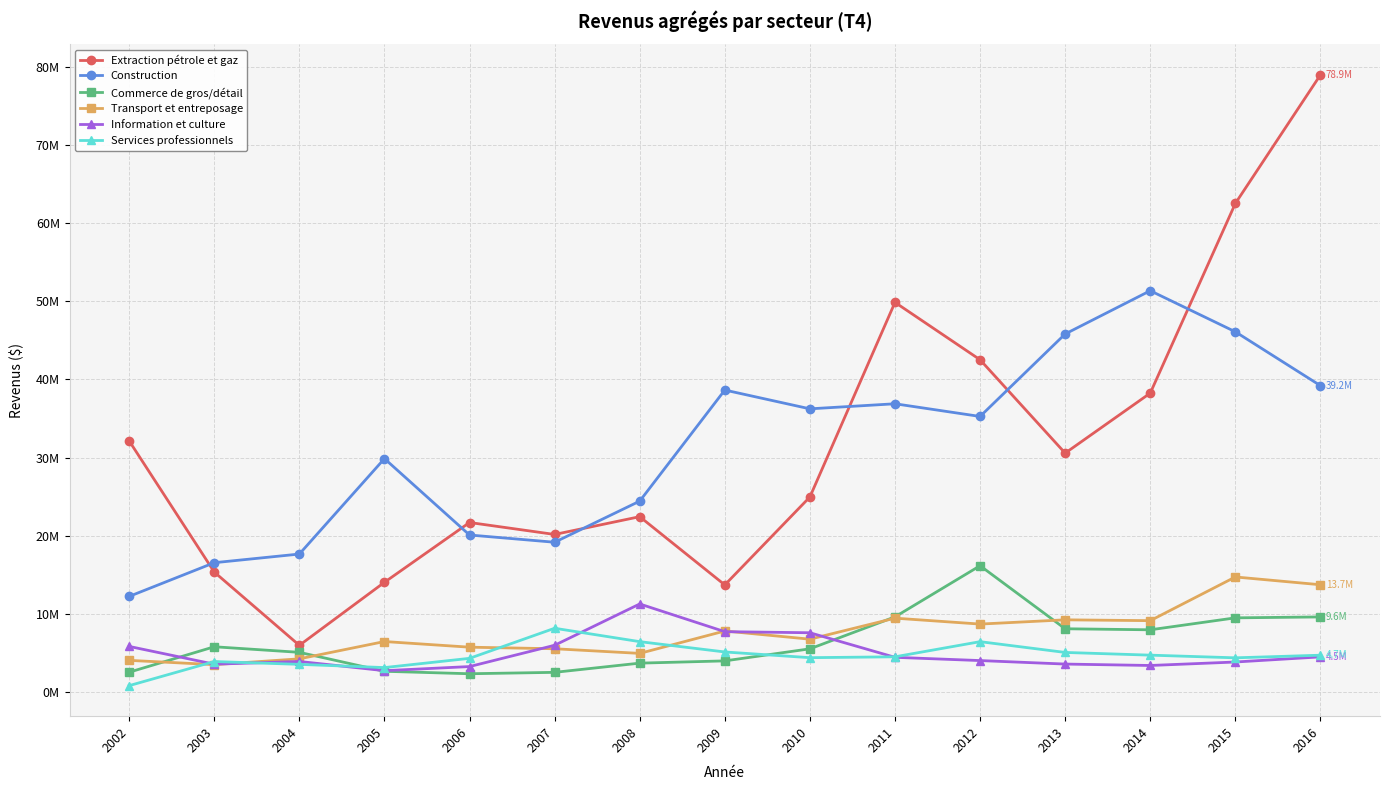

What are all the series names shown in the legend?

Extraction pétrole et gaz, Construction, Commerce de gros/détail, Transport et entreposage, Information et culture, Services professionnels